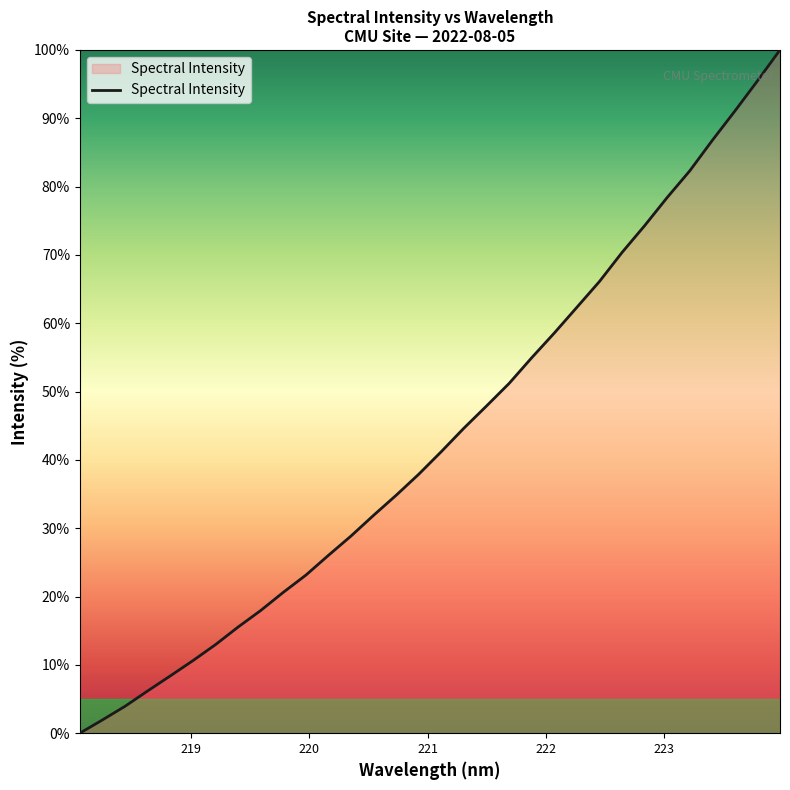

Reading left to right, extract all data points from this chart.

0.0	1.9	3.9	6.2	8.4	10.6	13.0	15.5	18.0	20.6	23.1	26.0	28.9	31.9	34.8	37.9	41.2	44.7	47.9	51.2	55.0	58.6	62.3	66.1	70.4	74.3	78.4	82.3	86.8	91.1	95.5	100.0